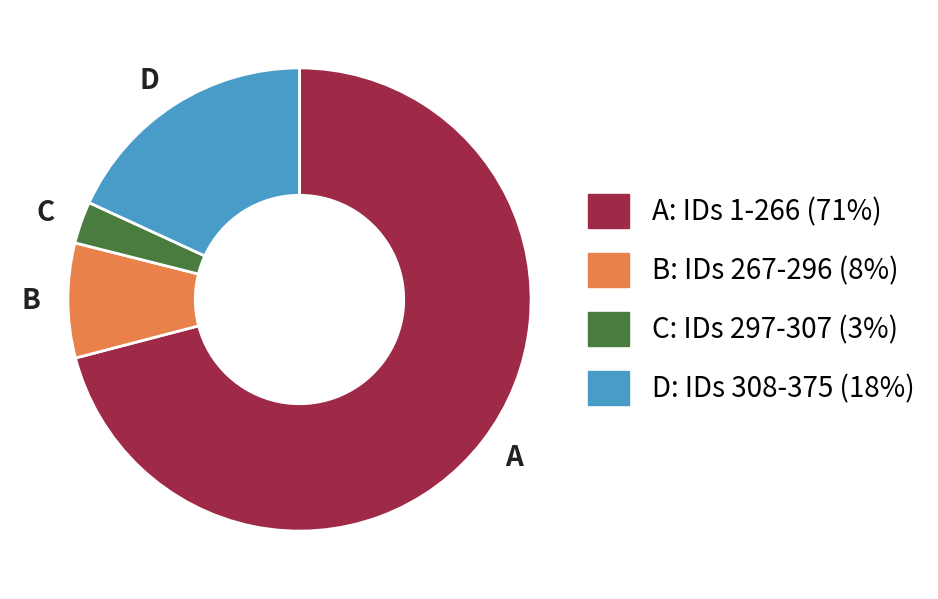

Is there any slice that represents more than half of the pie?

Yes